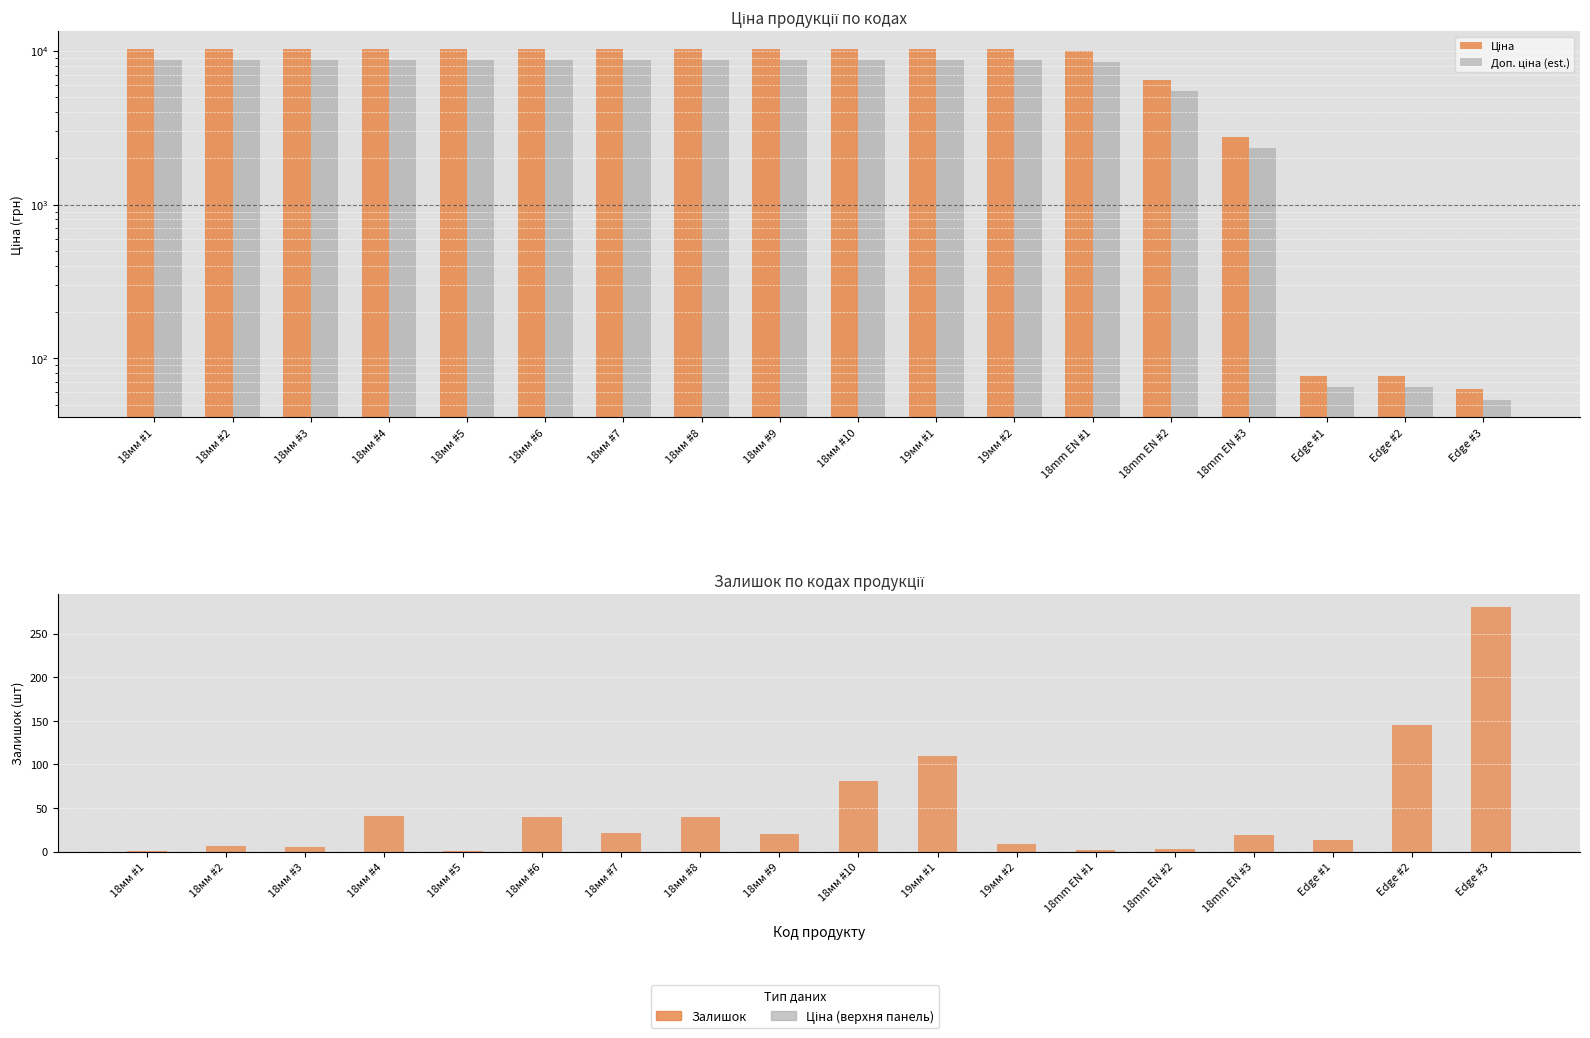

What is the difference between the maximum and minimum values in the Залишок series?

280.0